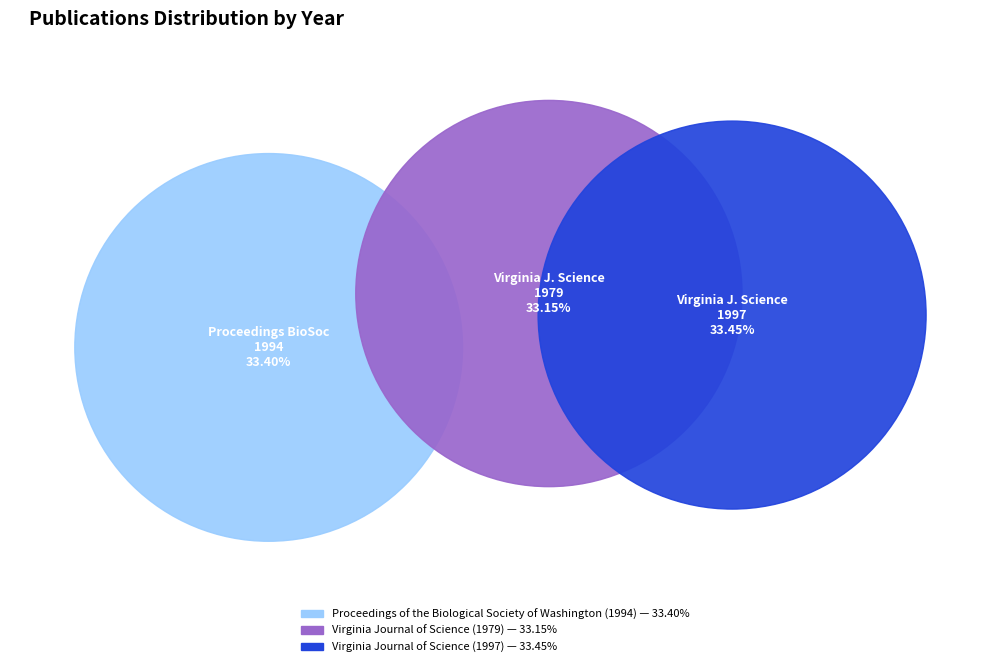

Is it true that Virginia Journal of Science (1979) is 45% of the pie?

False